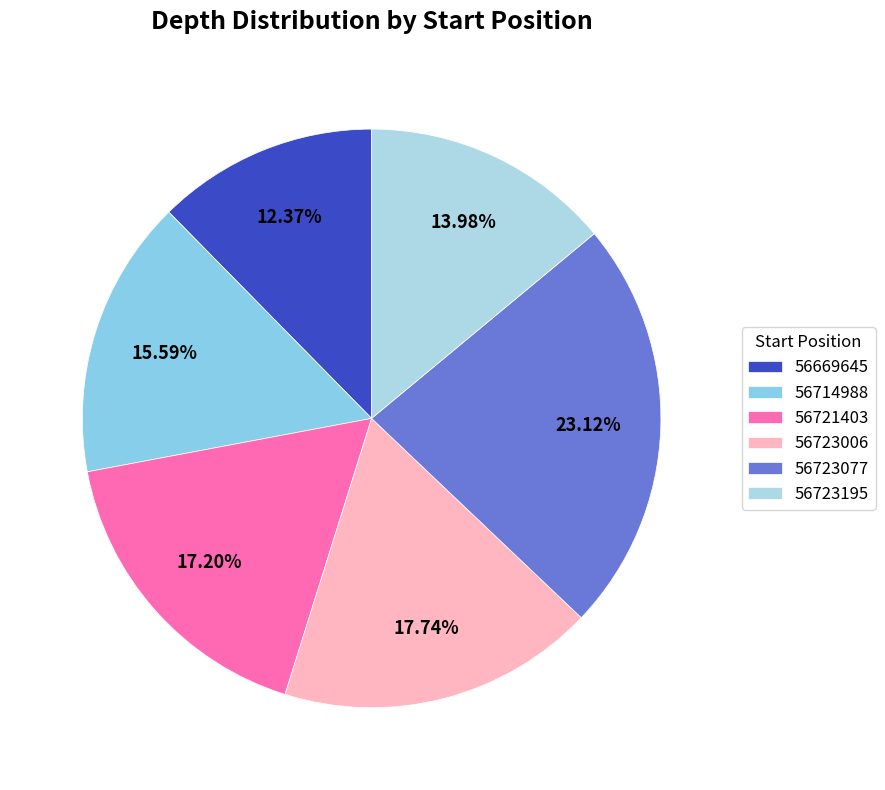

How many slices are in this pie chart?

6